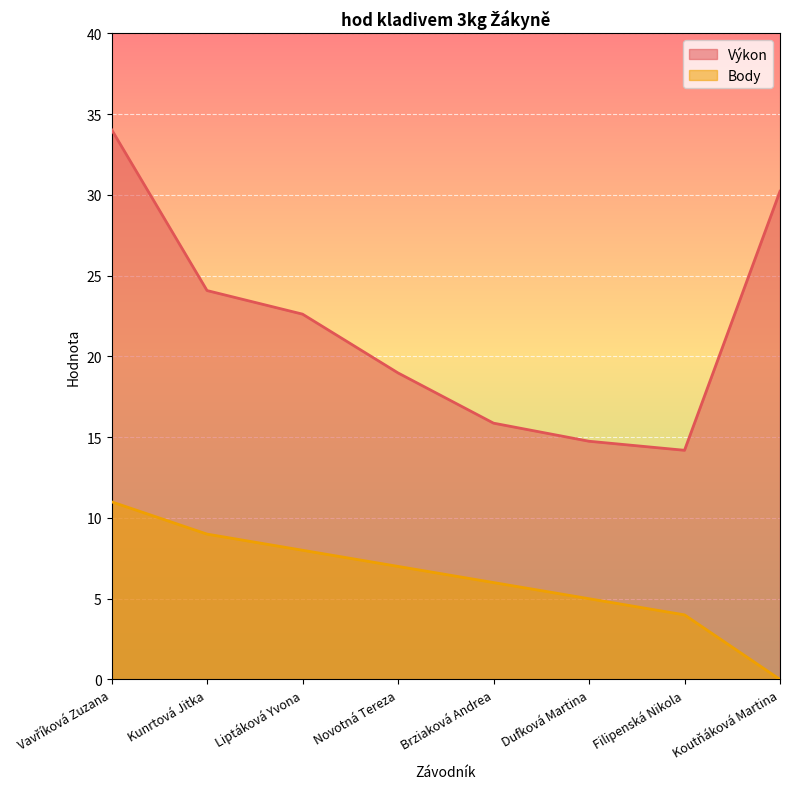

How many data points in Výkon are above 22?

4